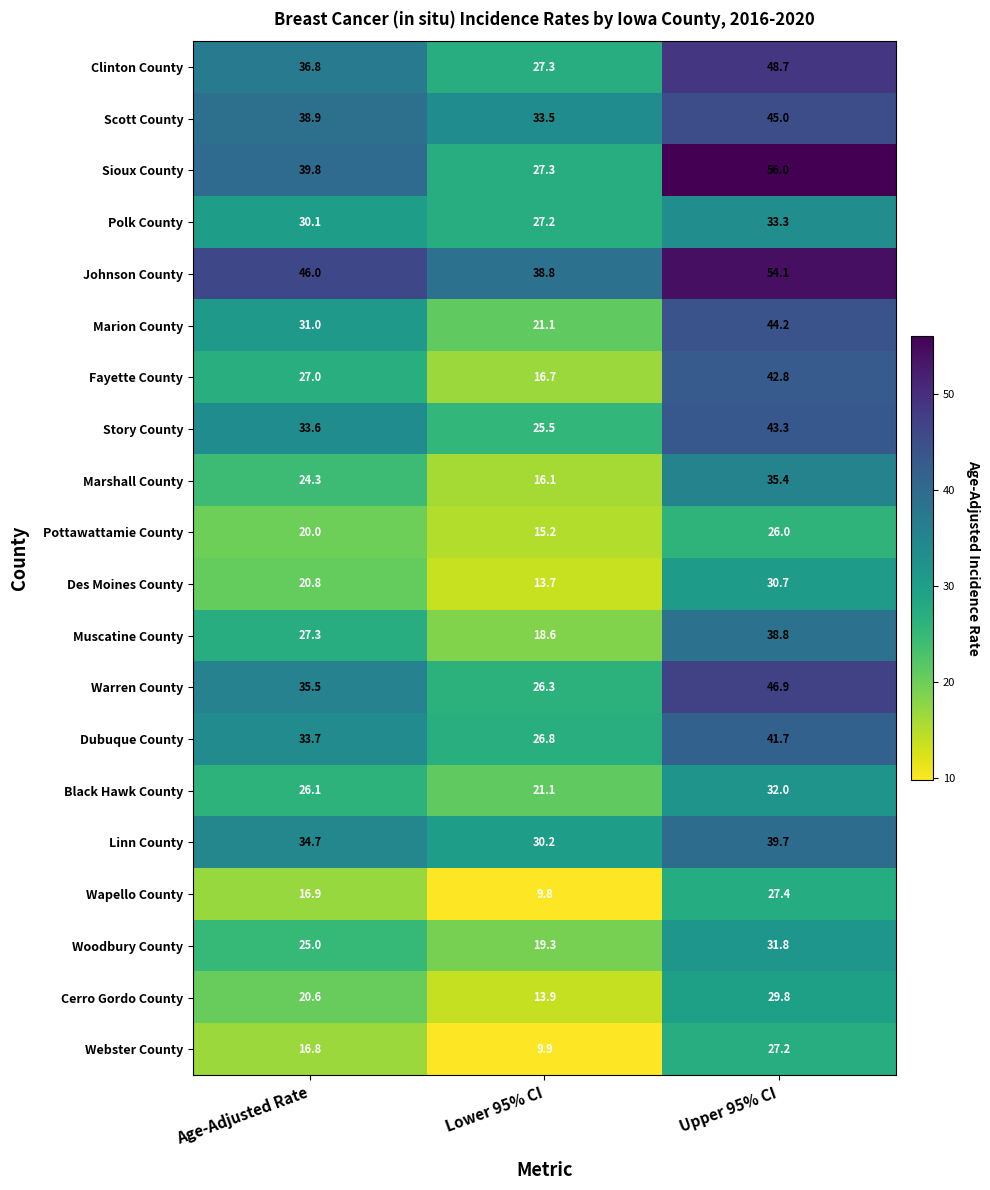

Which category has the highest value across all series?

Upper 95% CI